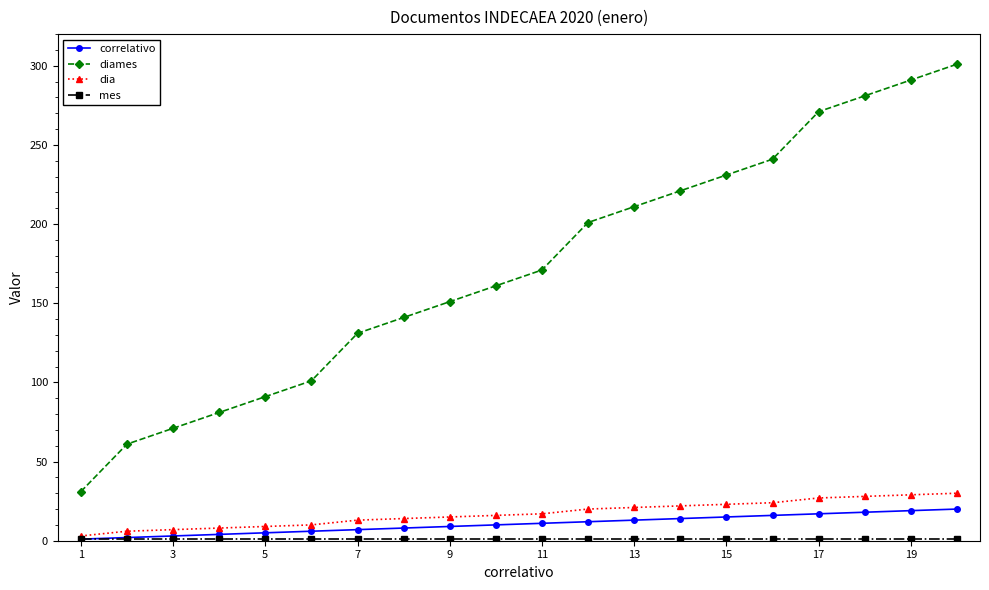

What is the value of the correlativo point at the 10th from the left?

10